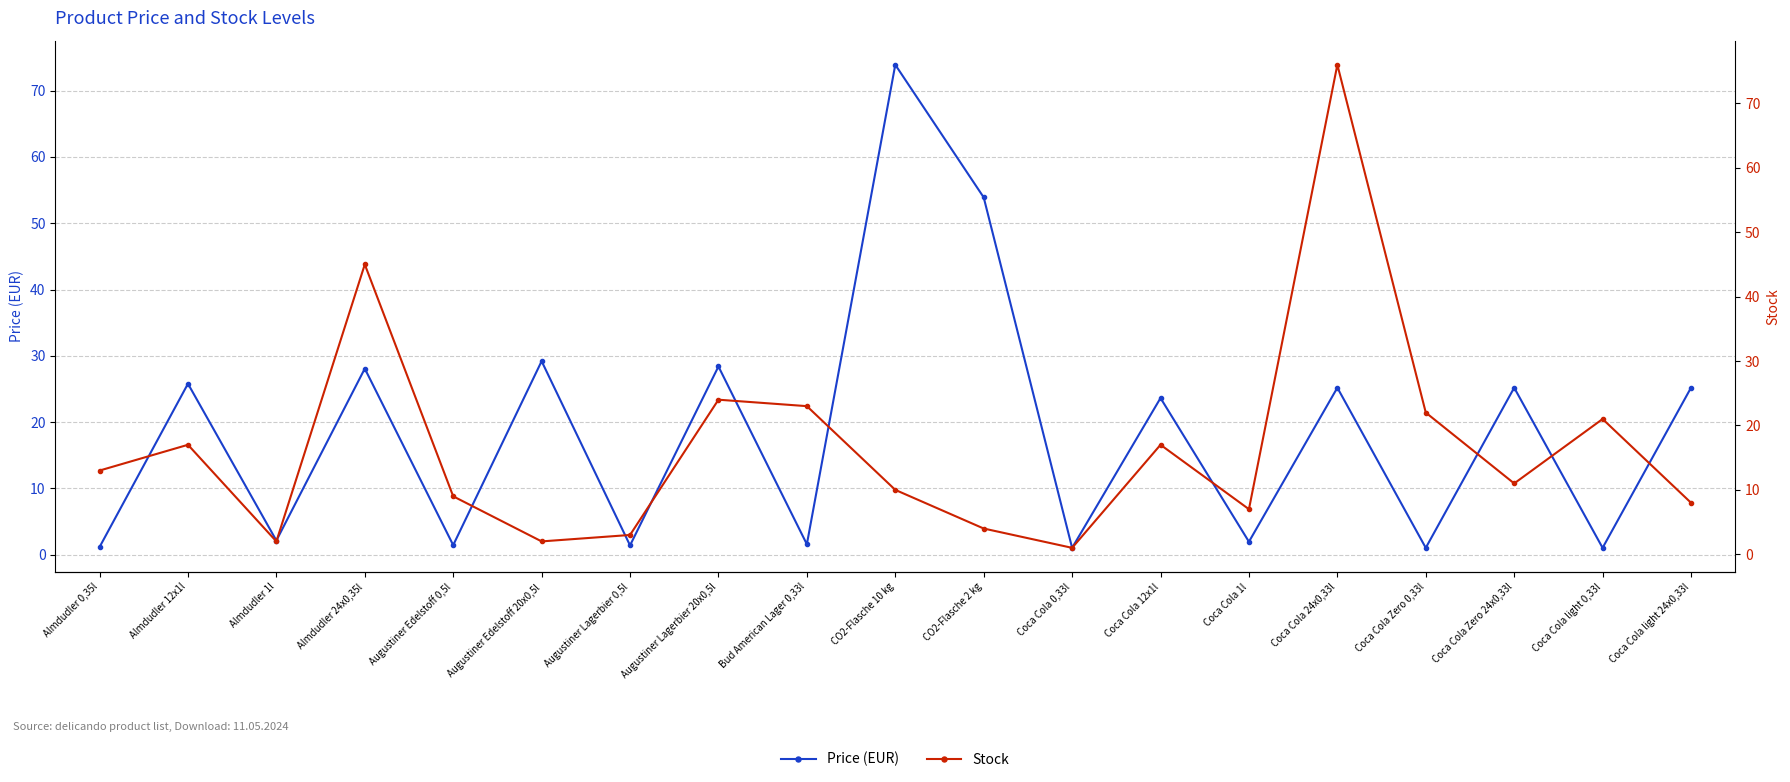

What is the difference between the maximum and second lowest values in the Stock series?

74.0